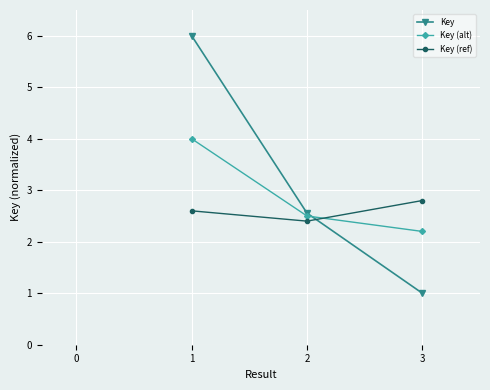

At which label is Key closest to 3?

2